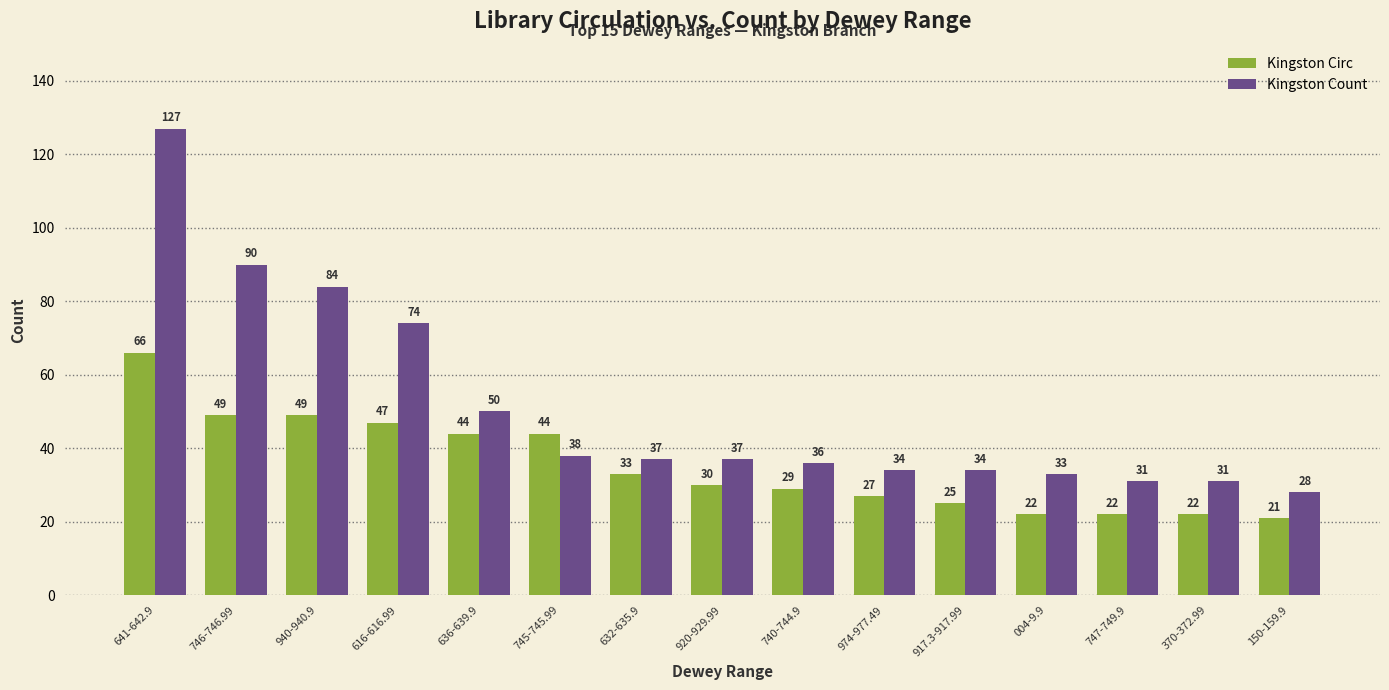

At which label does Kingston Circ first exceed 30?

641-642.9